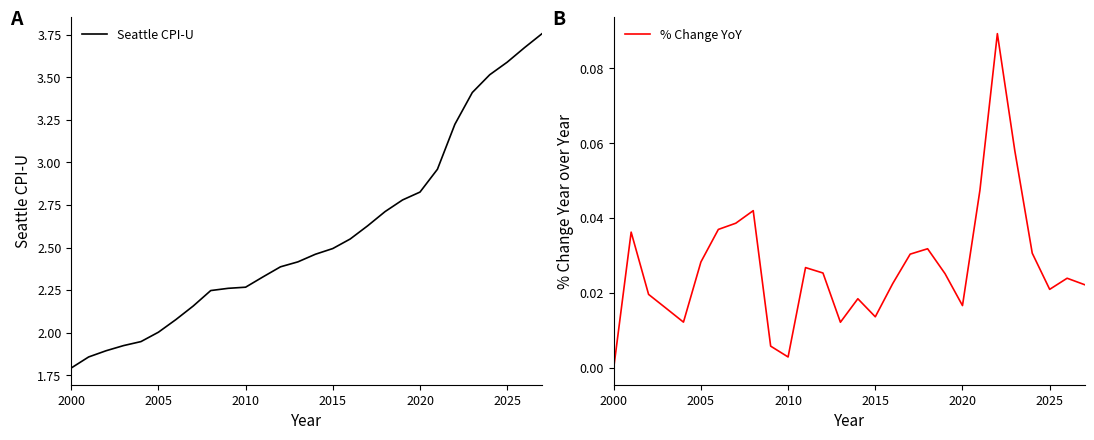

Which series has the largest range (max minus min)?

Seattle CPI-U